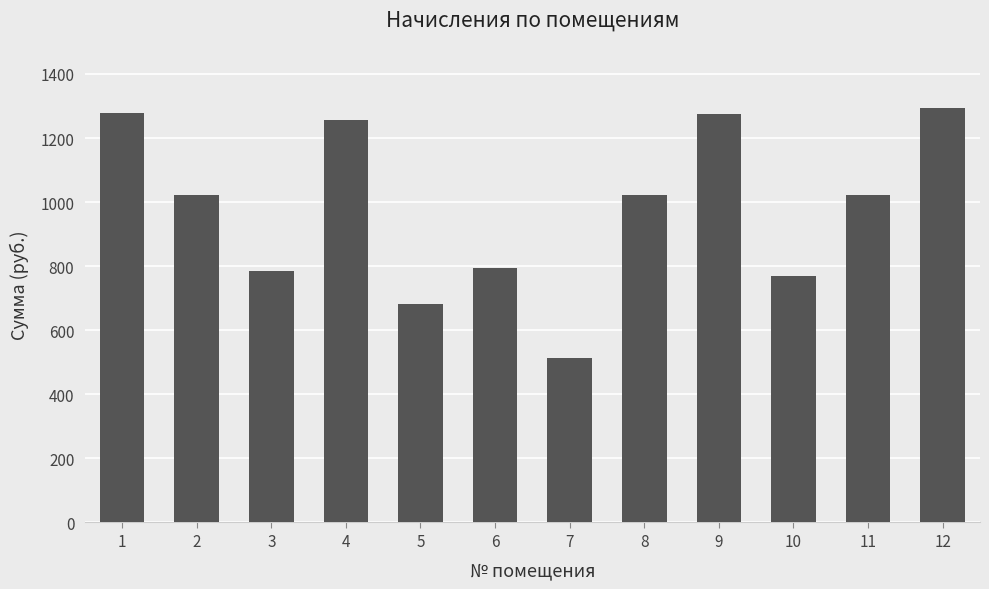

What is the change in value from 7 to 8?

+510.1